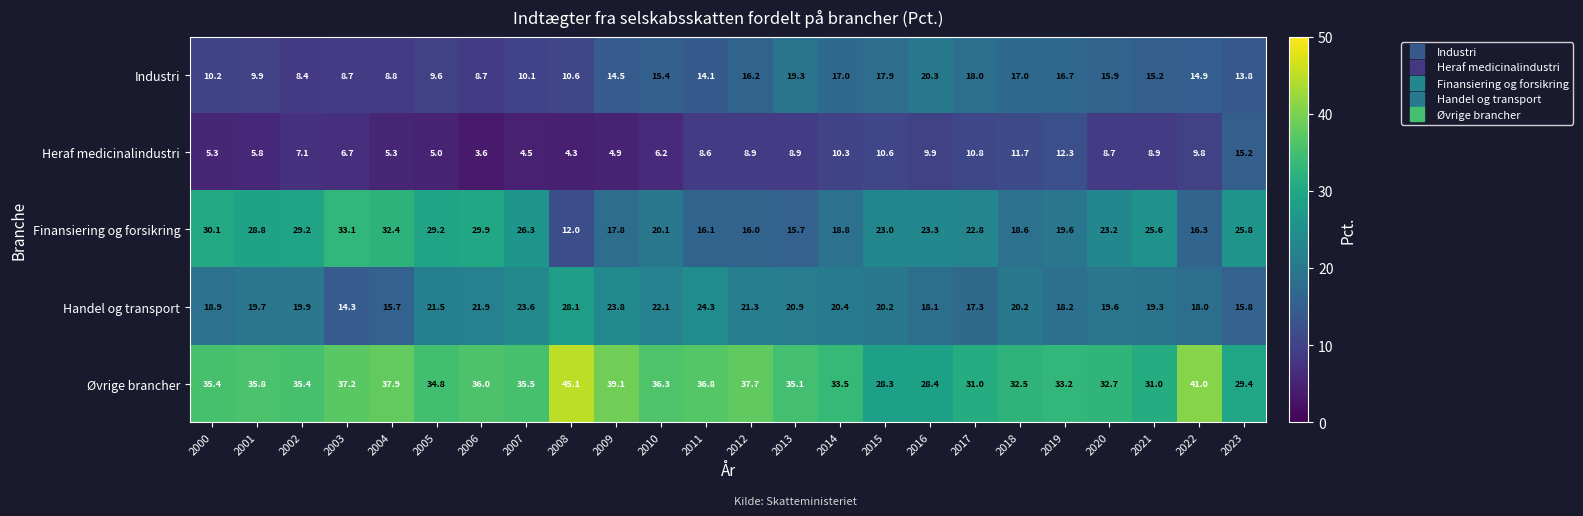

Rank the series by their maximum value, from highest to lowest.

Øvrige brancher, Finansiering og forsikring, Handel og transport, Industri, Heraf medicinalindustri